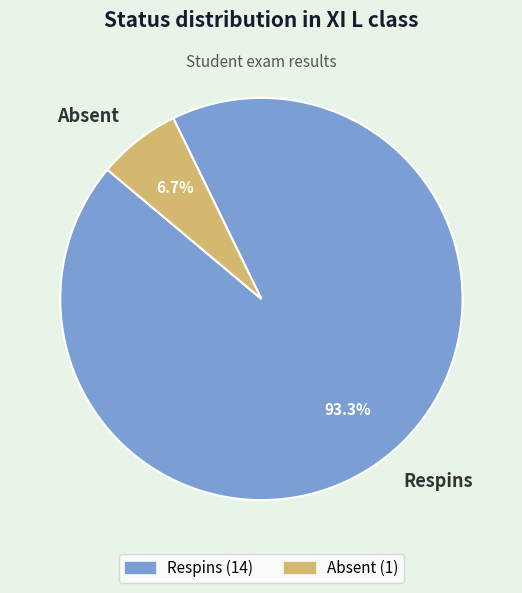

How many slices are in this pie chart?

2